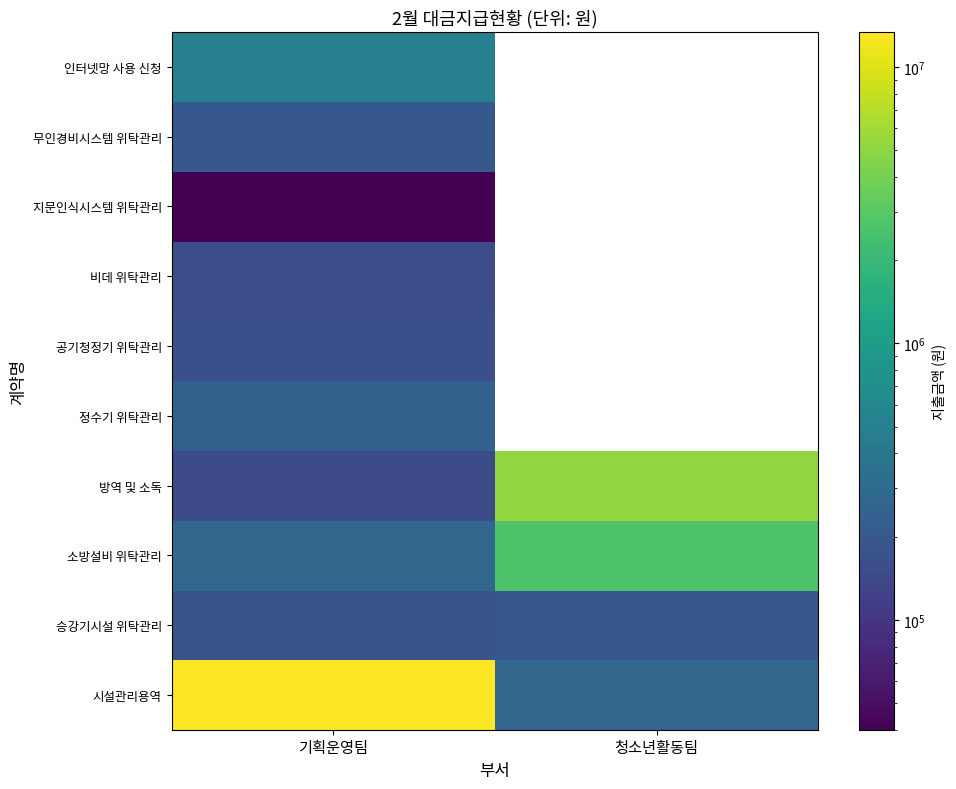

At which category is the sum across all series the highest?

기획운영팀